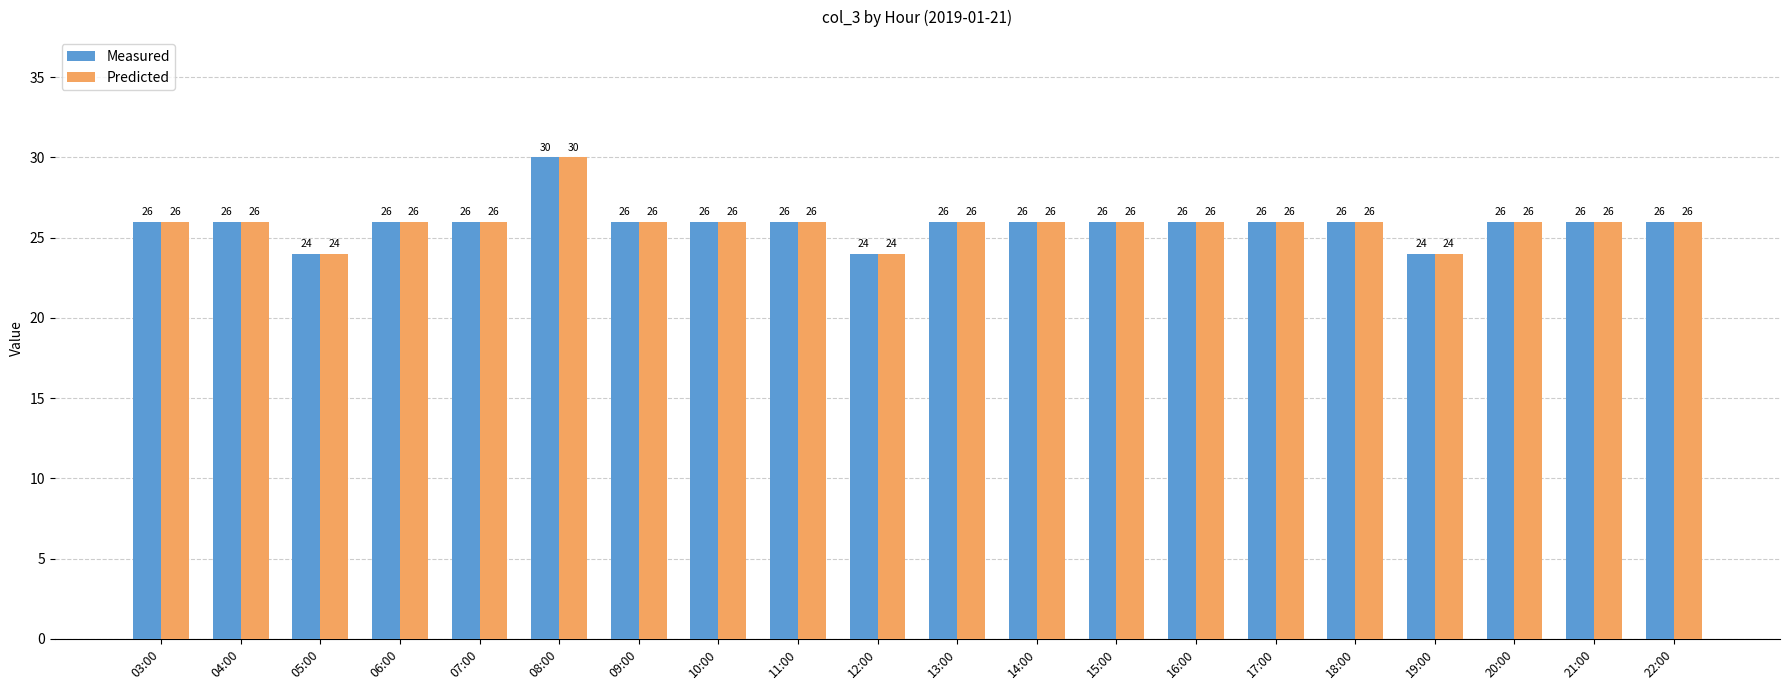

Is the value of Predicted at 15:00 greater than the value of Measured at 05:00?

Yes